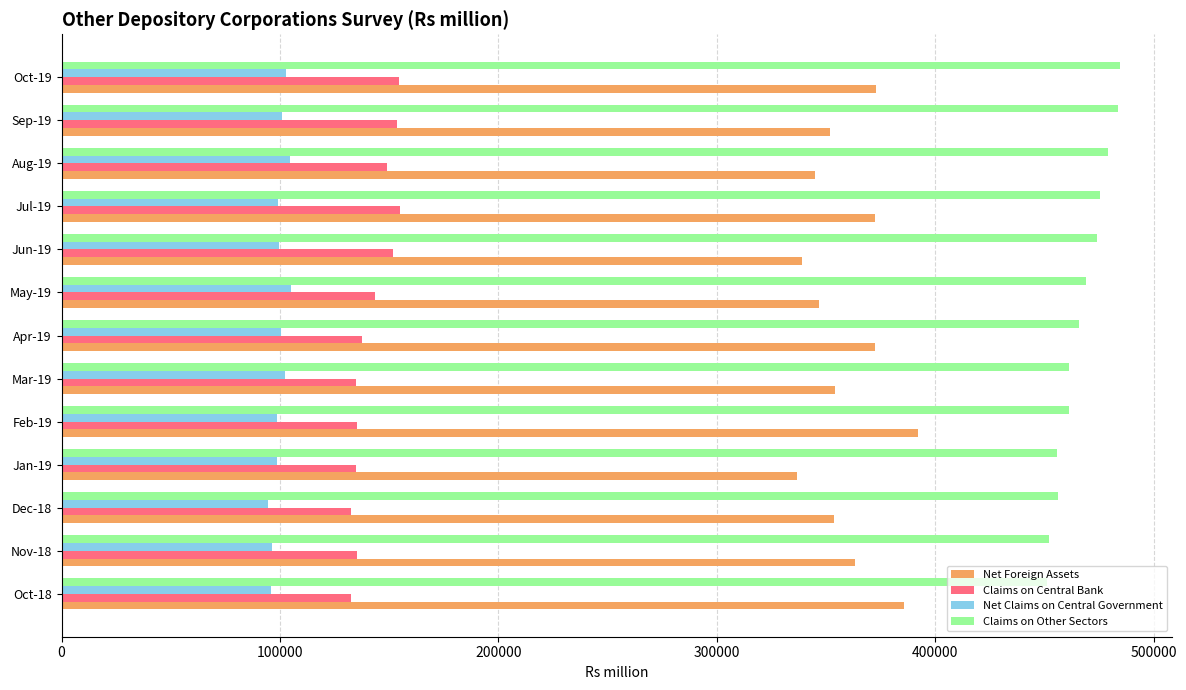

The value of Claims on Central Bank at Jan-19 is 201232.0. True or false?

False